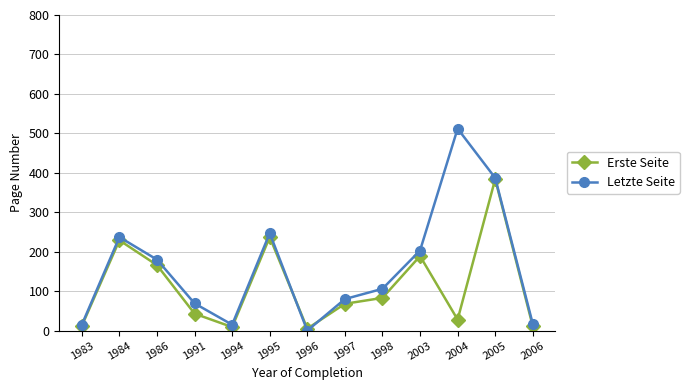

The Erste Seite series shows 384 at 2005. True or false?

True